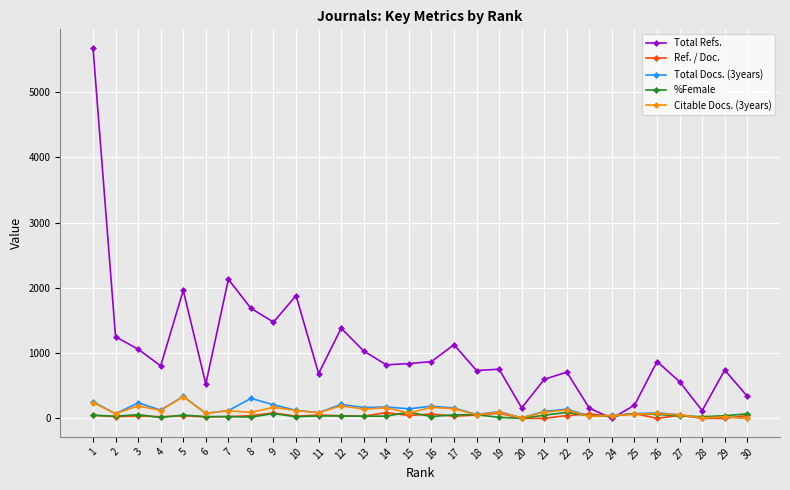

Count the number of data series in this chart.

5